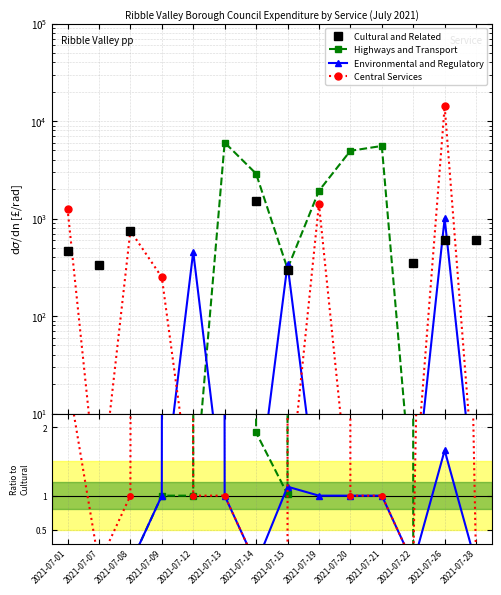

How many distinct data groups are displayed?

4